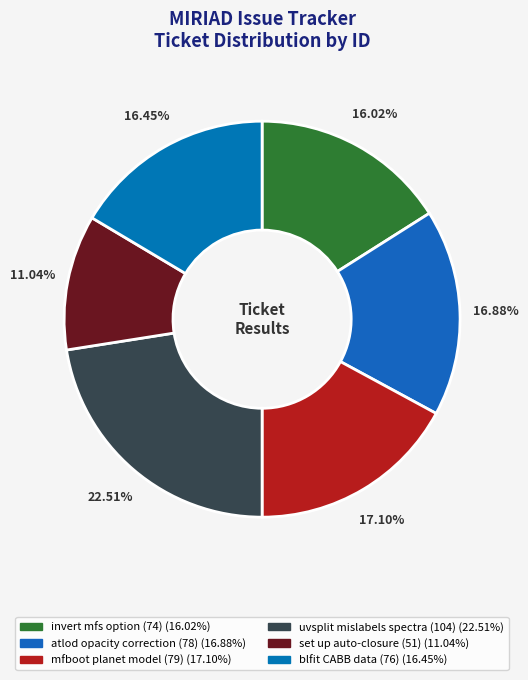

The invert mfs option (74) slice represents 16% of the pie. True or false?

True